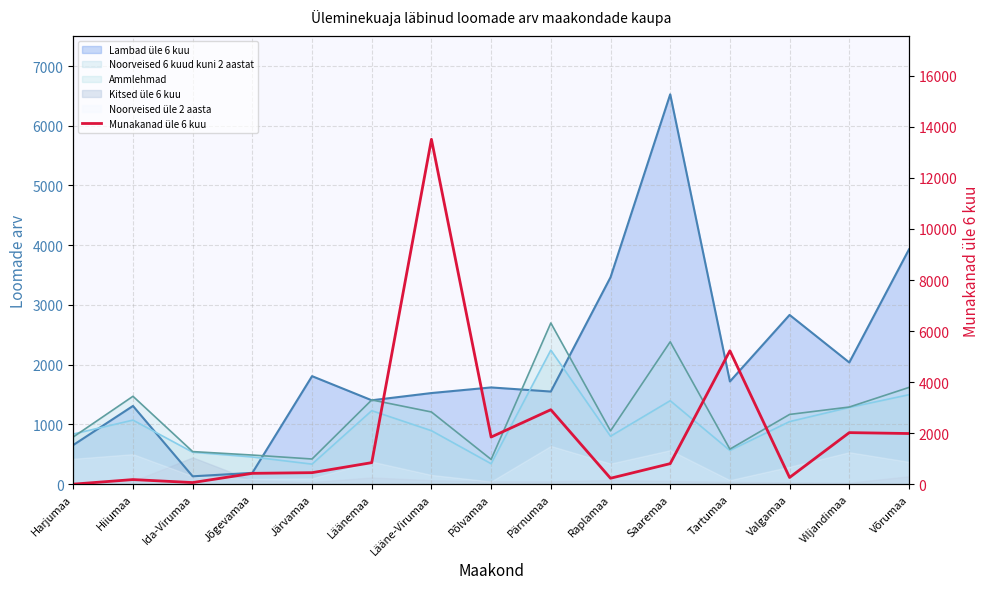

How many lines are shown in the chart?

1